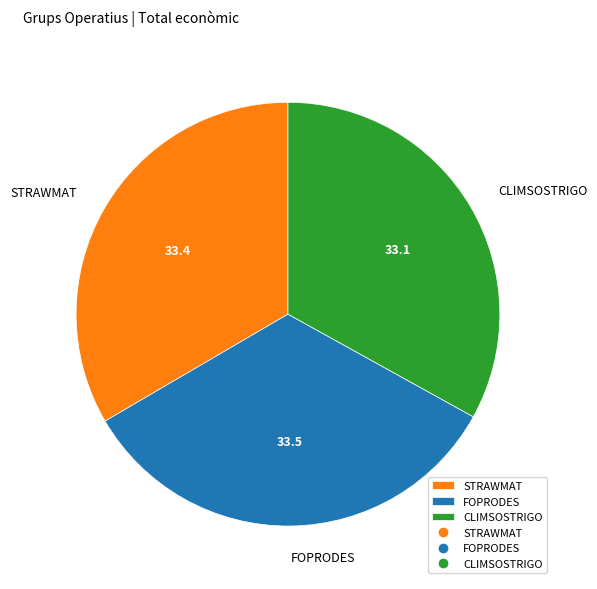

How many slices are in this pie chart?

3